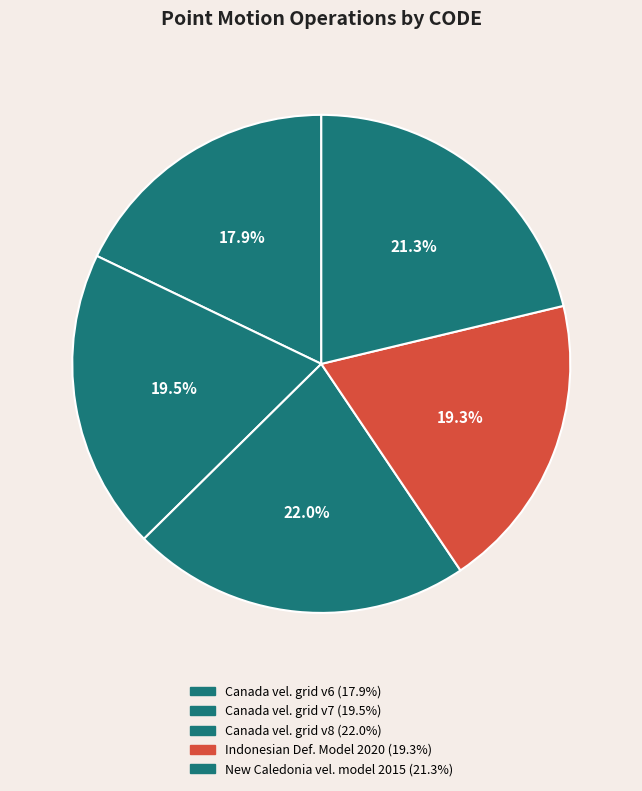

How many segments does this pie chart have?

5